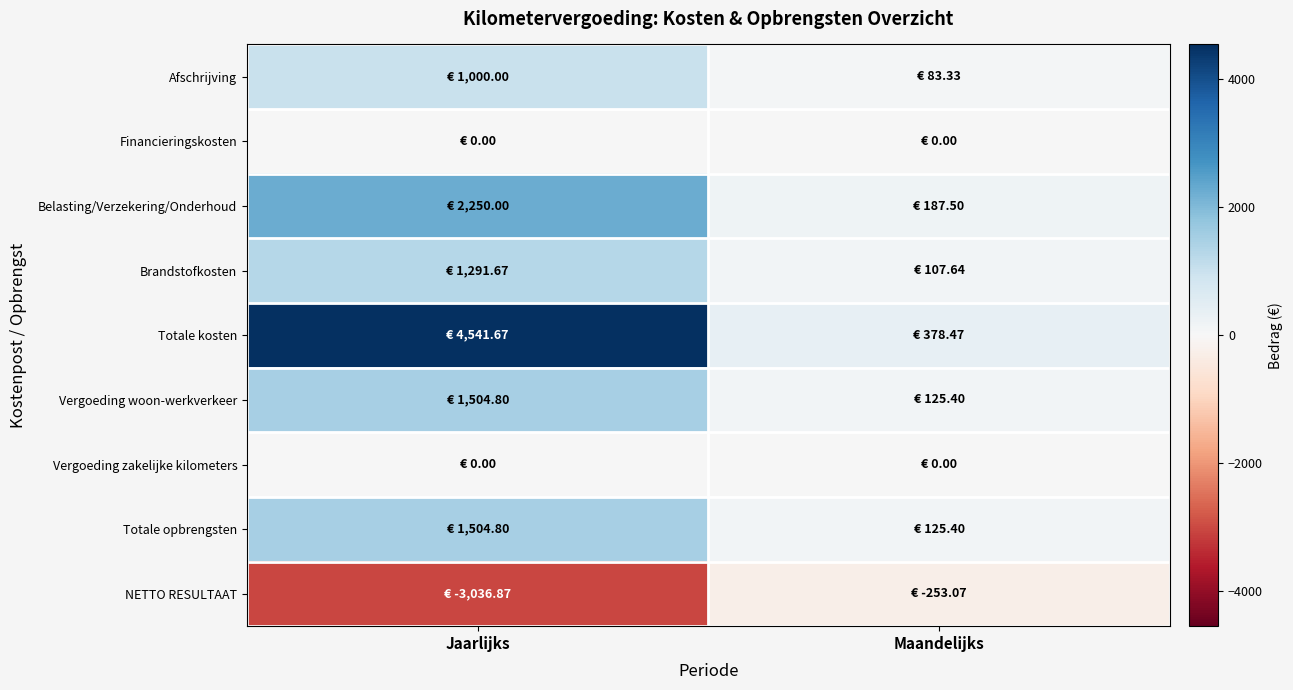

Rank the series by their maximum value, from highest to lowest.

Totale kosten, Belasting/Verzekering/Onderhoud, Vergoeding woon-werkverkeer, Totale opbrengsten, Brandstofkosten, Afschrijving, Financieringskosten, Vergoeding zakelijke kilometers, NETTO RESULTAAT